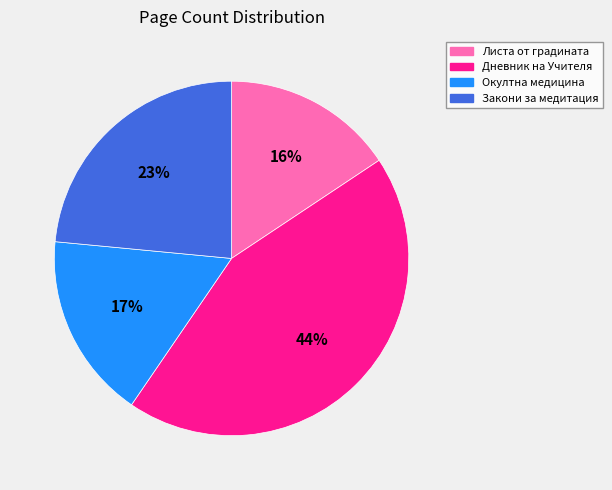

Combined, do Окултна медицина and Листа от градината account for over 50%?

No